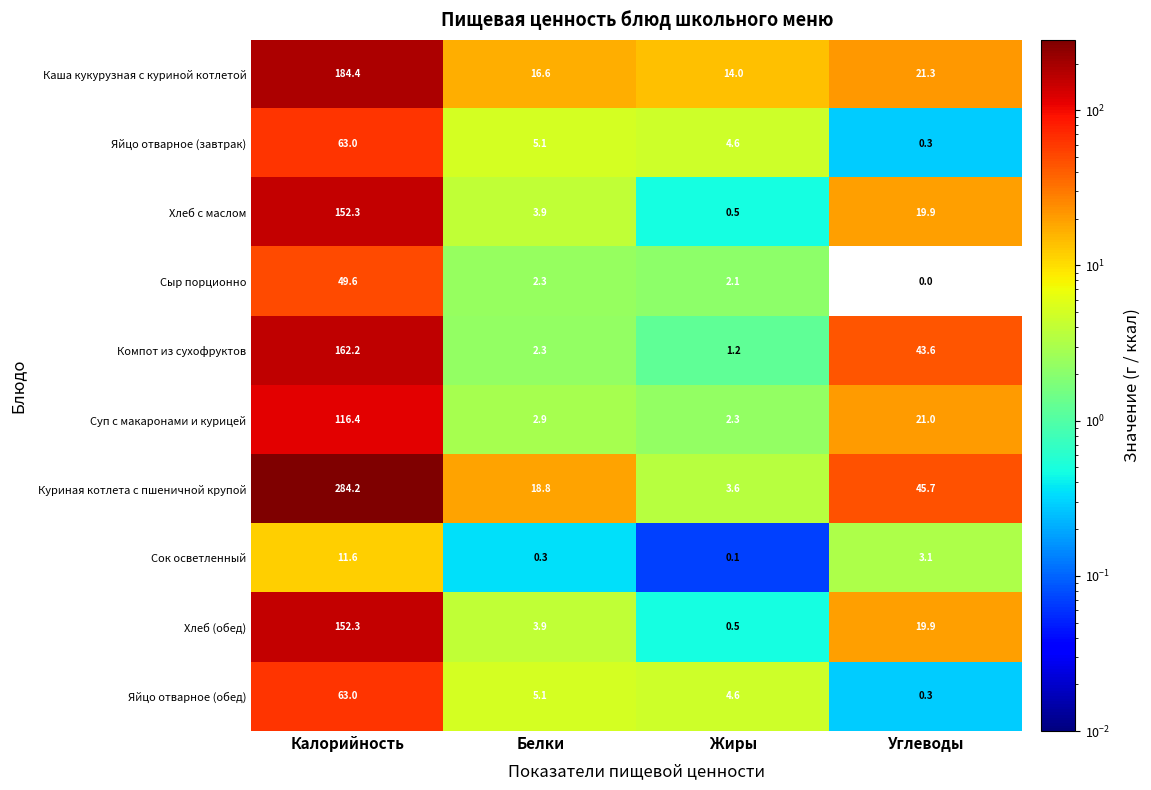

Is it true that Суп с макаронами и курицей equals 21.0 at Углеводы?

True